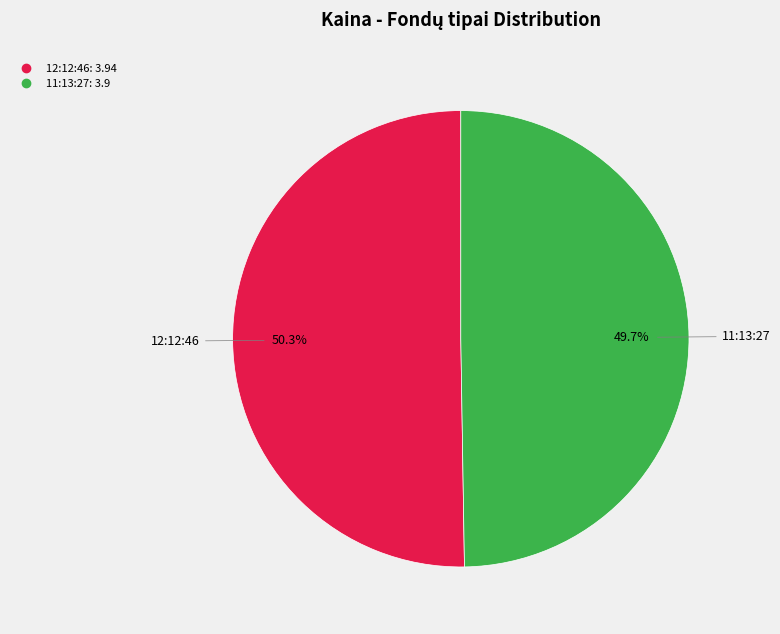

Combined, do 11:13:27 and 12:12:46 account for over 50%?

Yes